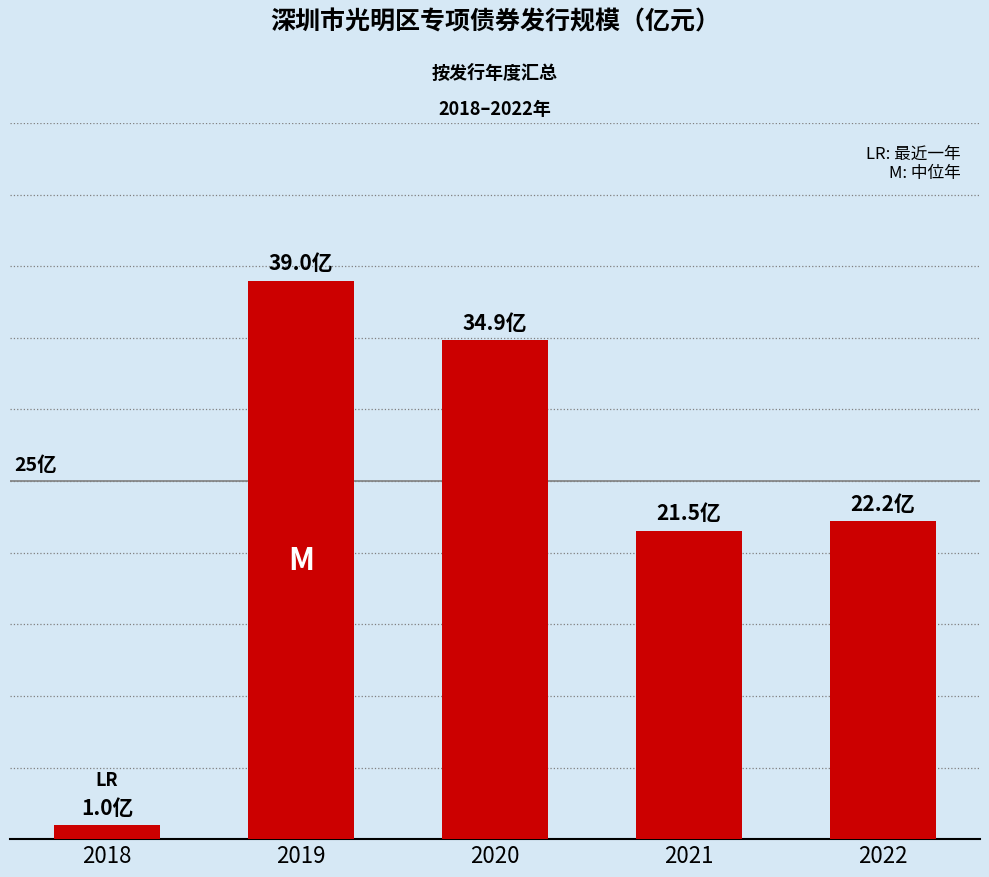

What is the greatest value displayed?

39.0